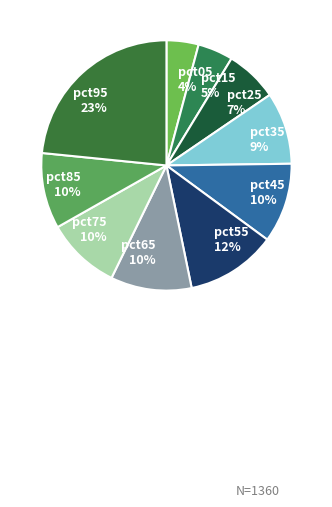

To the nearest percent, what portion does pct75 represent?

10%